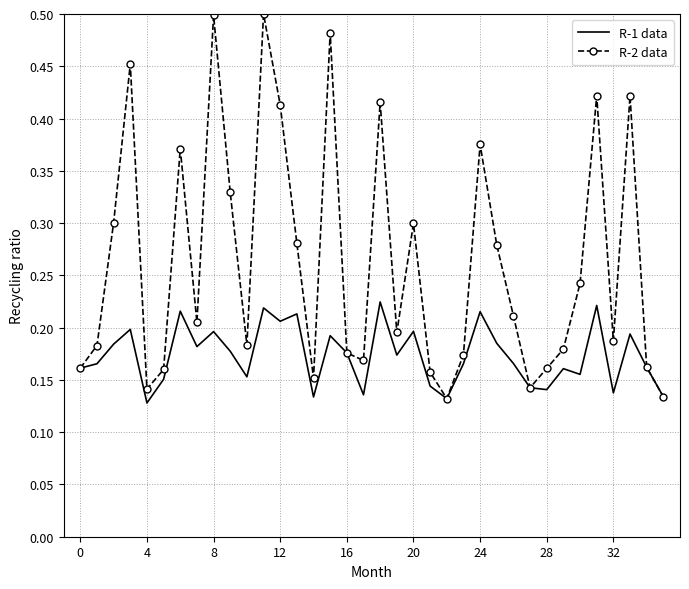

Rank the series by their maximum value, from lowest to highest.

R-1 data, R-2 data